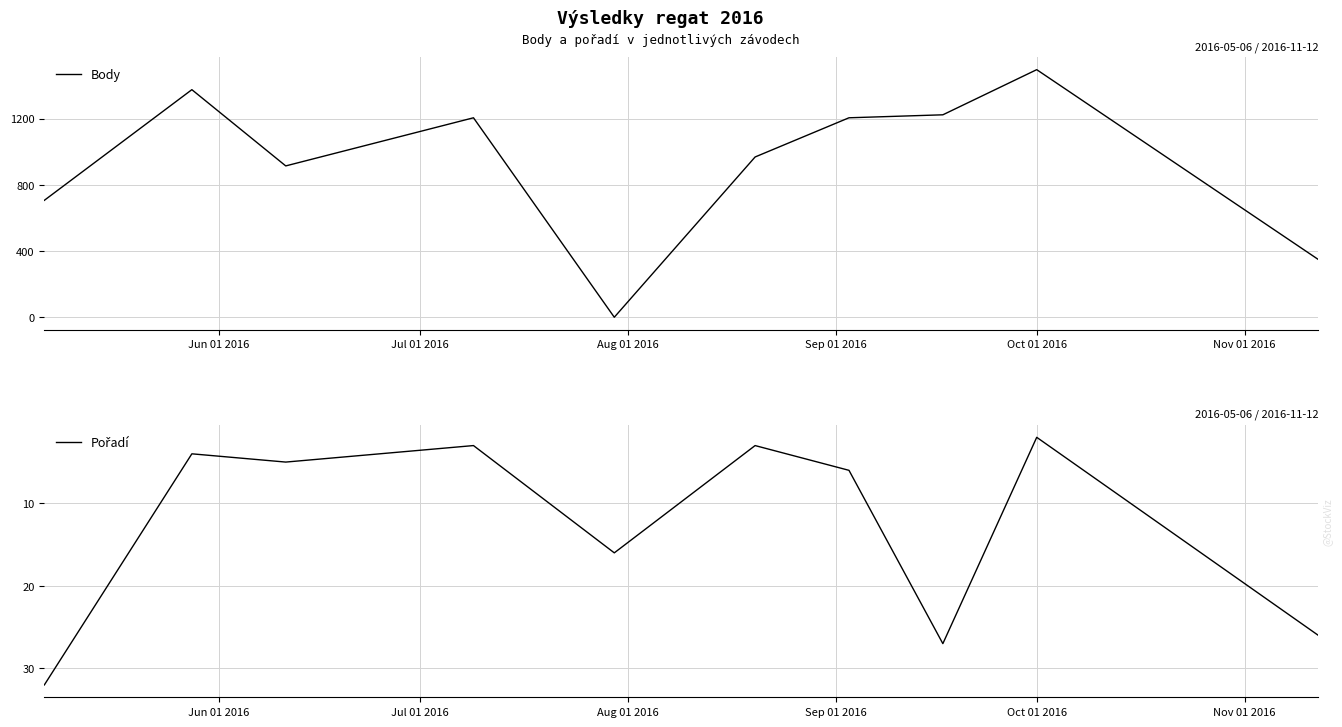

Reading left to right, list all the values displayed in this chart.

Body: 707	1376	915	1206	0	969	1206	1224	1497	349
Pořadí: 32	4	5	3	16	3	6	27	2	26